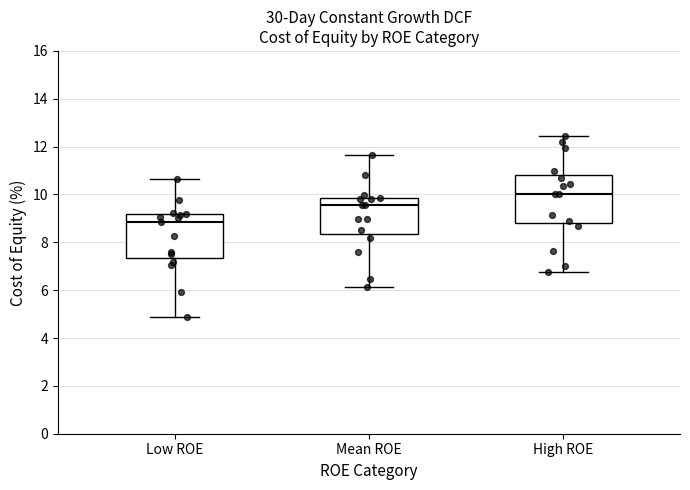

Comparing the boxes themselves (not the whiskers), which one is the tallest?

High ROE